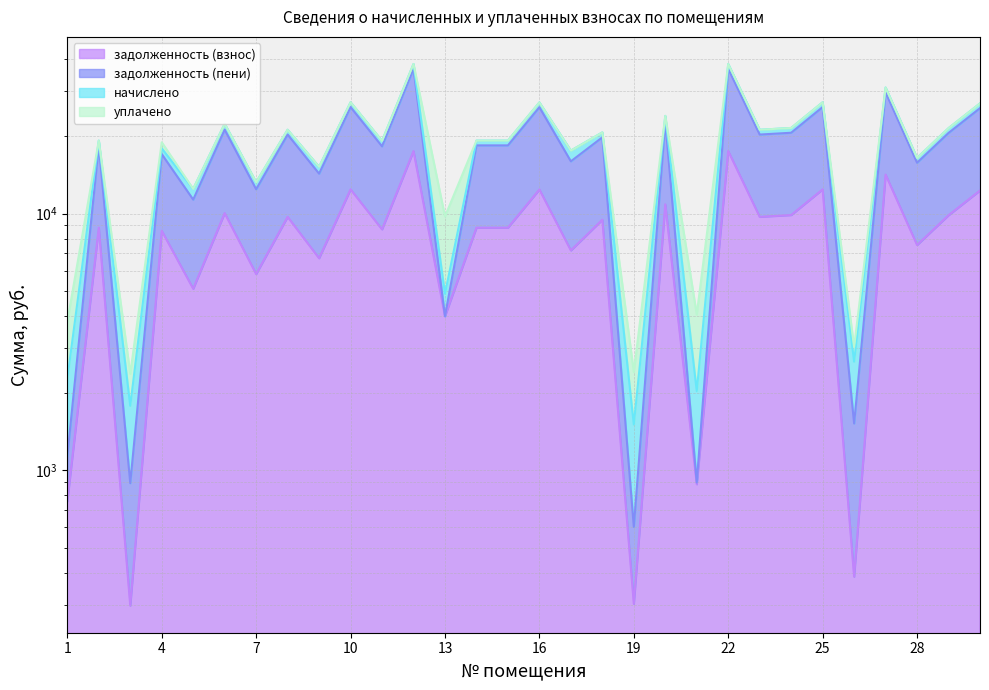

Reading left to right, extract all data points from this chart.

задолженность (взнос): 760.4	8820.0	297.5	8578.4	5101.1	10052.4	5820.0	9719.6	6706.4	12436.2	8689.0	17534.2	3986.8	8820.0	8820.0	12418.6	7192.2	9470.3	302.4	10876.2	883.5	17534.2	9719.6	9878.4	12436.2	385.8	14200.2	7549.9	9860.8	12312.7
задолженность (пени): 1137.2	18450.0	892.6	17064.0	11344.4	21245.3	12450.0	20331.9	14320.0	26014.5	18291.6	36678.6	3987.1	18450.0	18450.0	25977.6	15994.8	19833.1	603.0	22894.5	897.6	36678.6	20331.9	20664.0	26014.5	1524.2	29704.5	15793.2	20627.1	25756.2